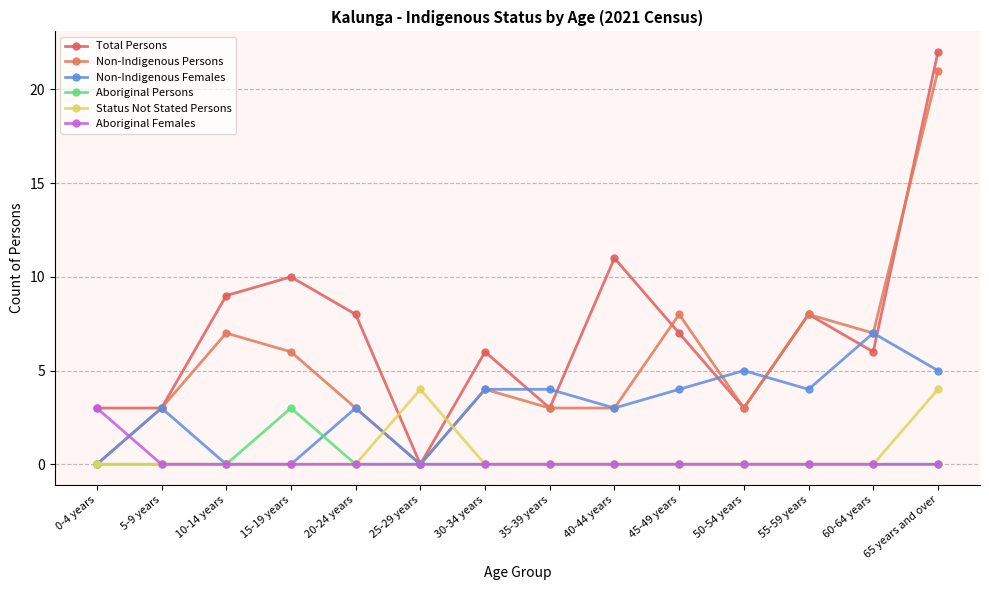

Where is Aboriginal Persons nearest to the value 1?

0-4 years